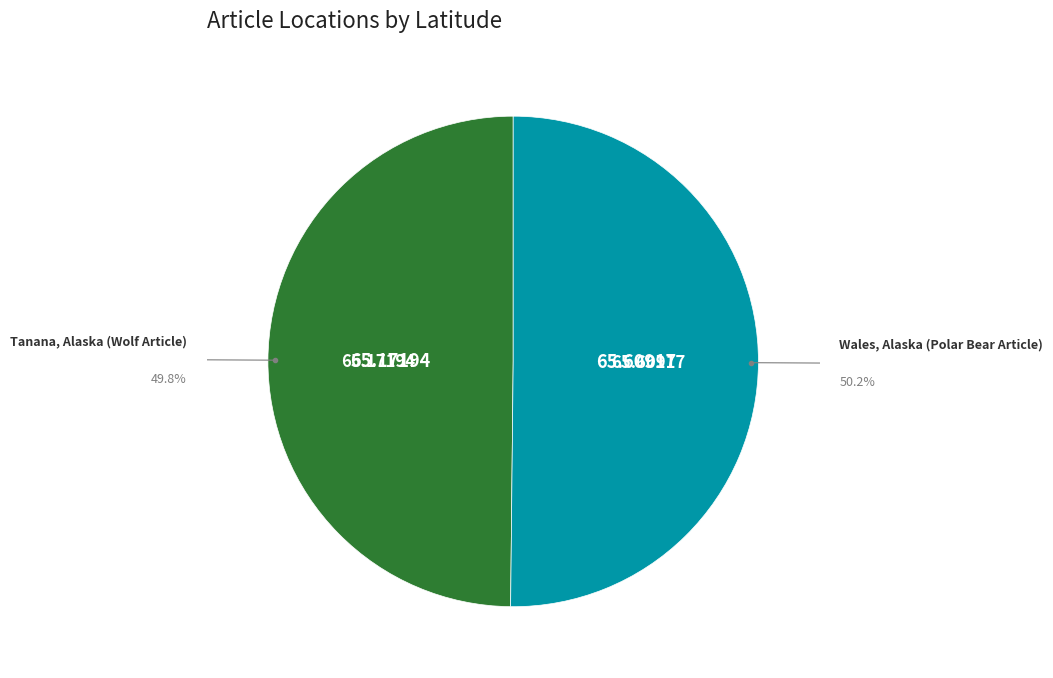

Count the number of slices in the pie.

2